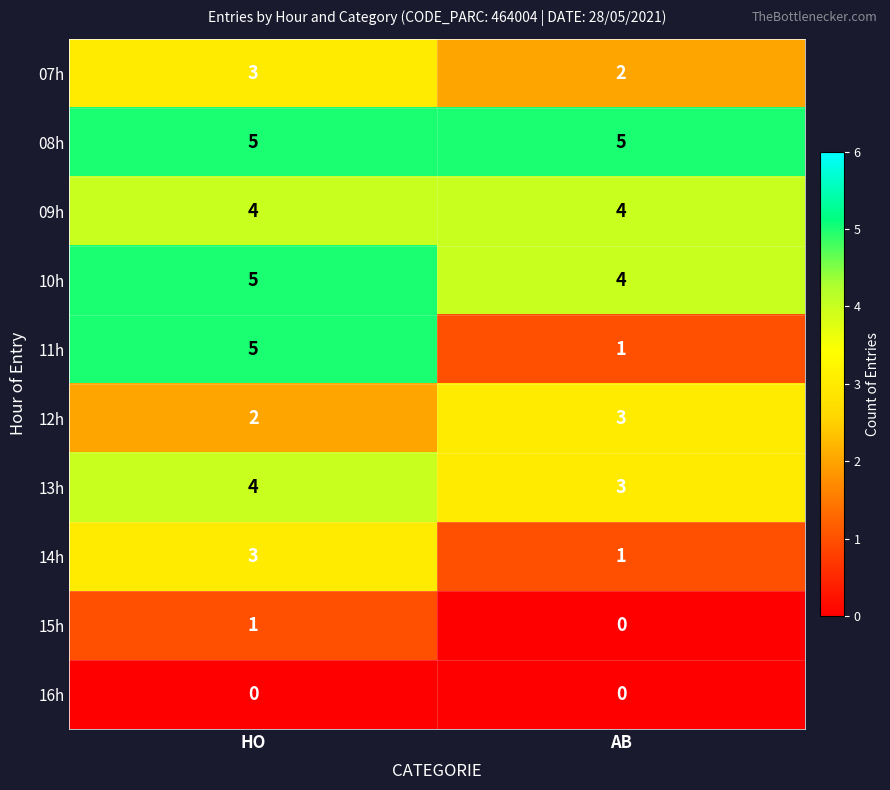

The 09h series shows 4 at AB. True or false?

True